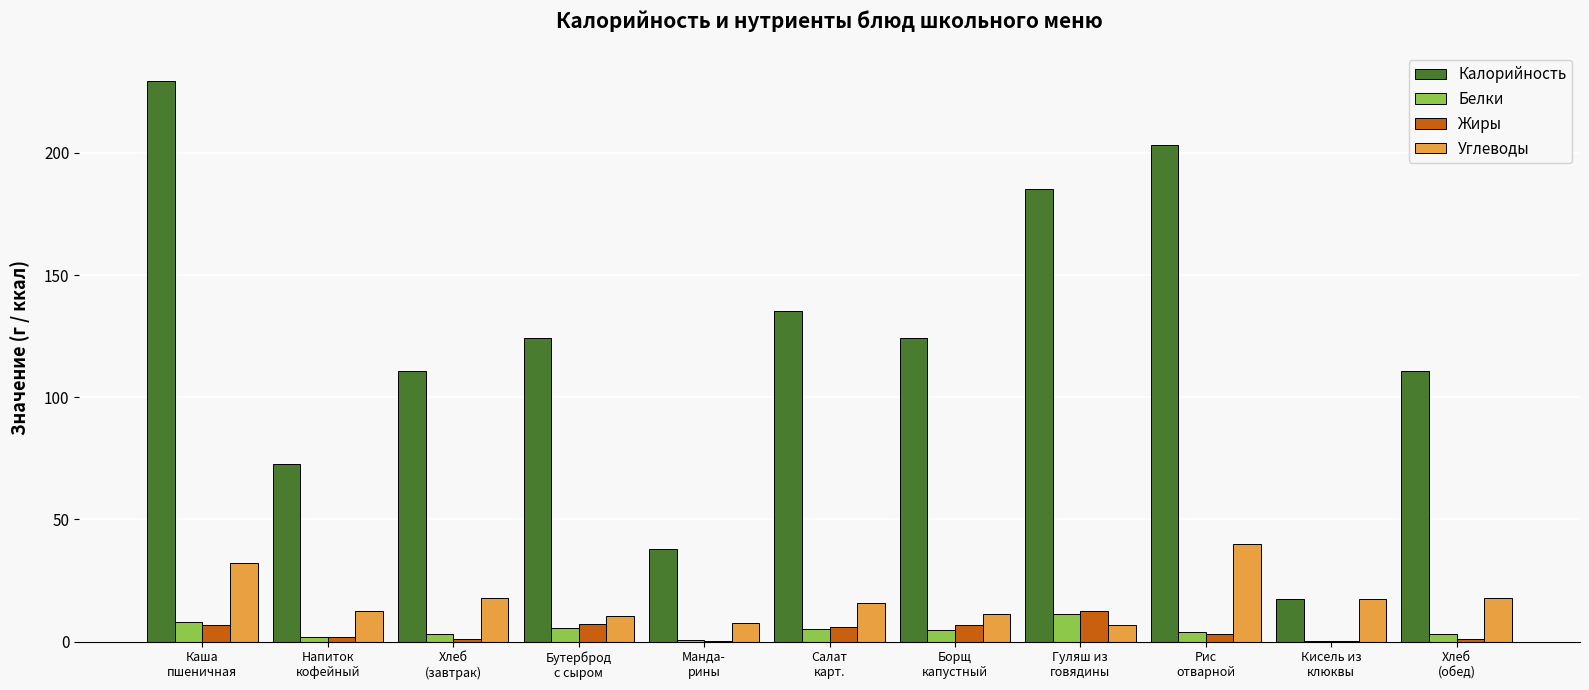

What is the sum of the Жиры values at Бутерброд
с сыром and Хлеб
(обед)?

8.2